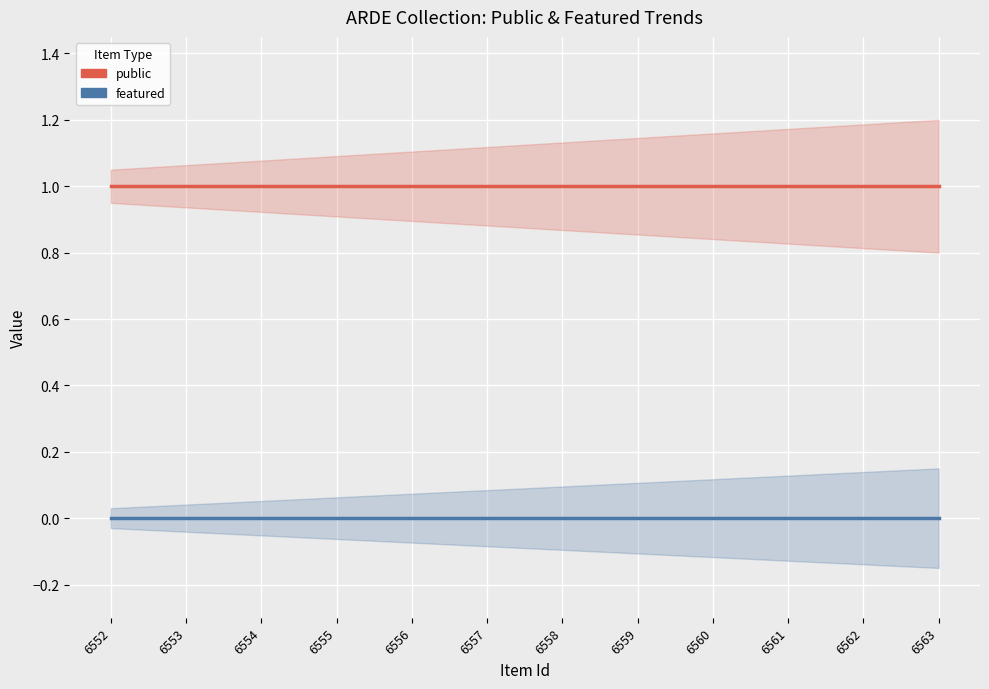

Reading left to right, list all the values displayed in this chart.

public: 6552=1	6553=1	6554=1	6555=1	6556=1	6557=1	6558=1	6559=1	6560=1	6561=1	6562=1	6563=1
featured: 6552=0	6553=0	6554=0	6555=0	6556=0	6557=0	6558=0	6559=0	6560=0	6561=0	6562=0	6563=0